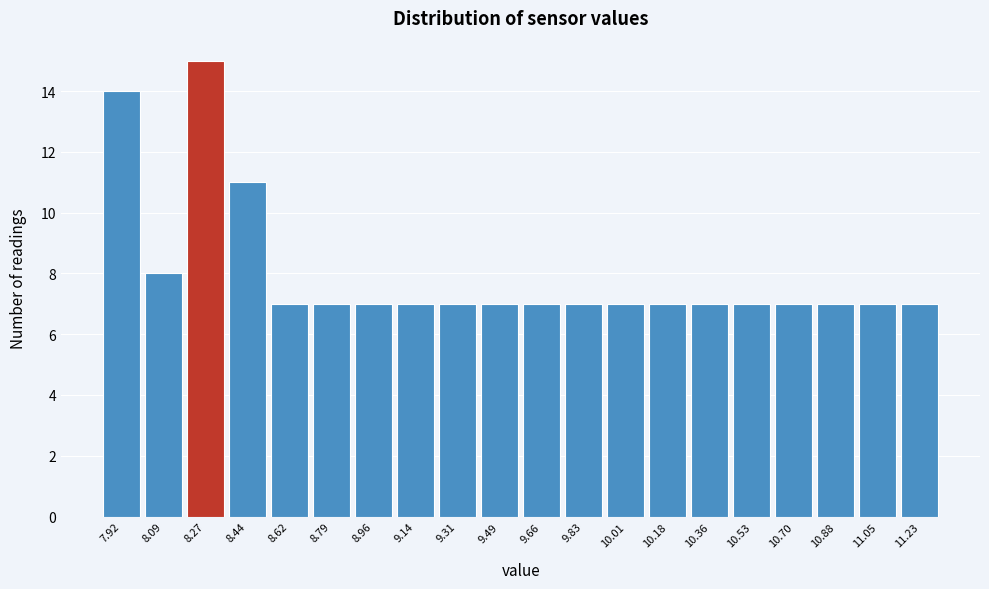

Reading left to right, transcribe all the data shown in this chart.

14	8	15	11	7	7	7	7	7	7	7	7	7	7	7	7	7	7	7	7